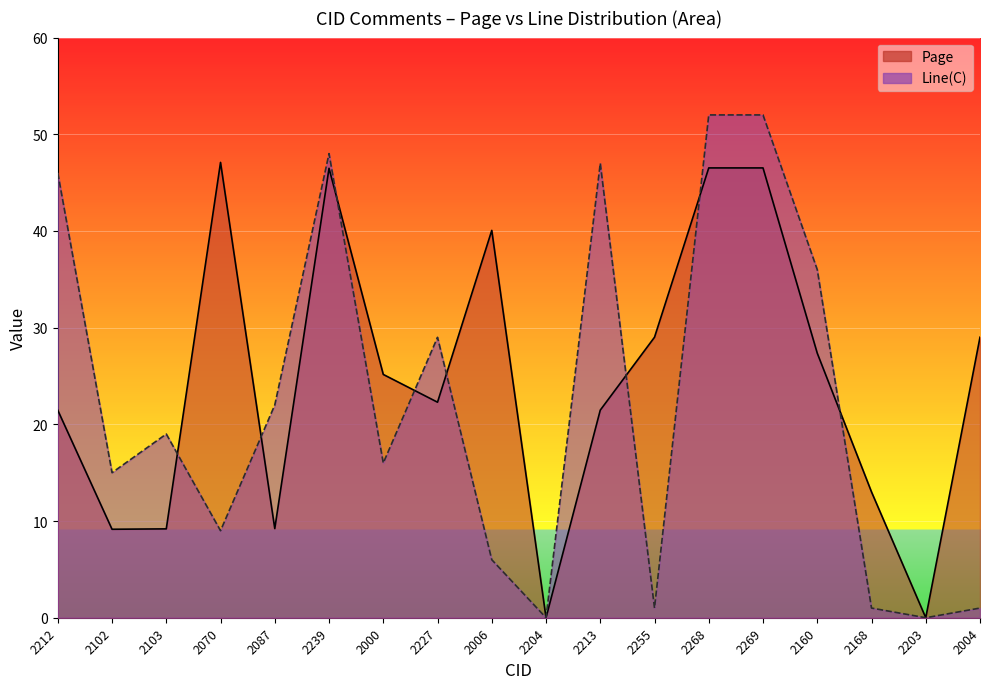

At which category does the chart reach its peak across all series?

2268